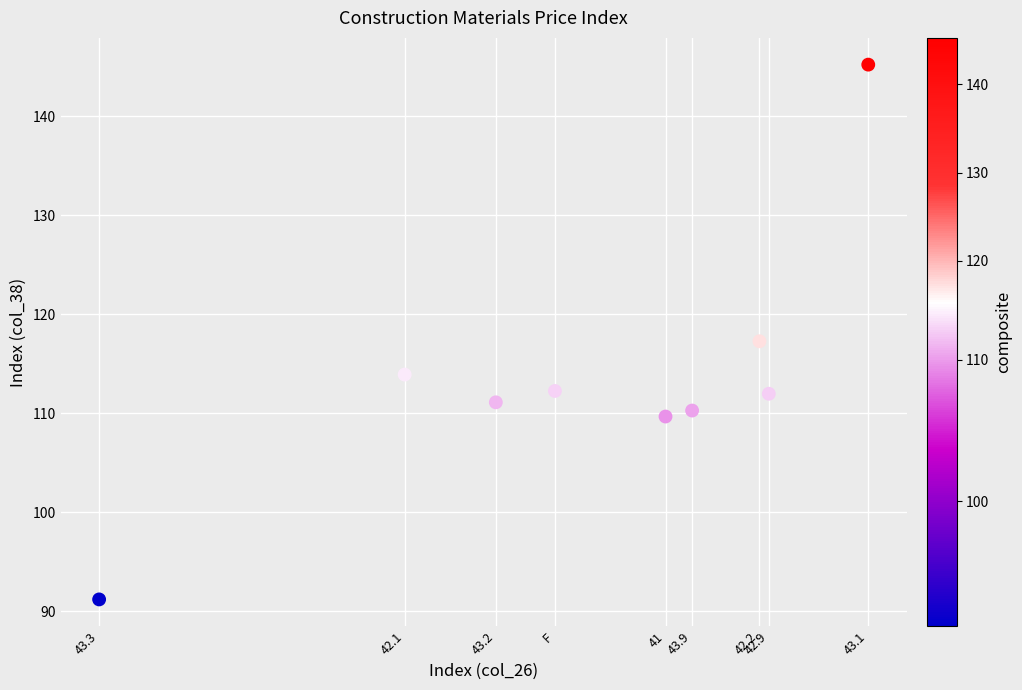

What Y value in the scatter plot is closest to 118?

117.3